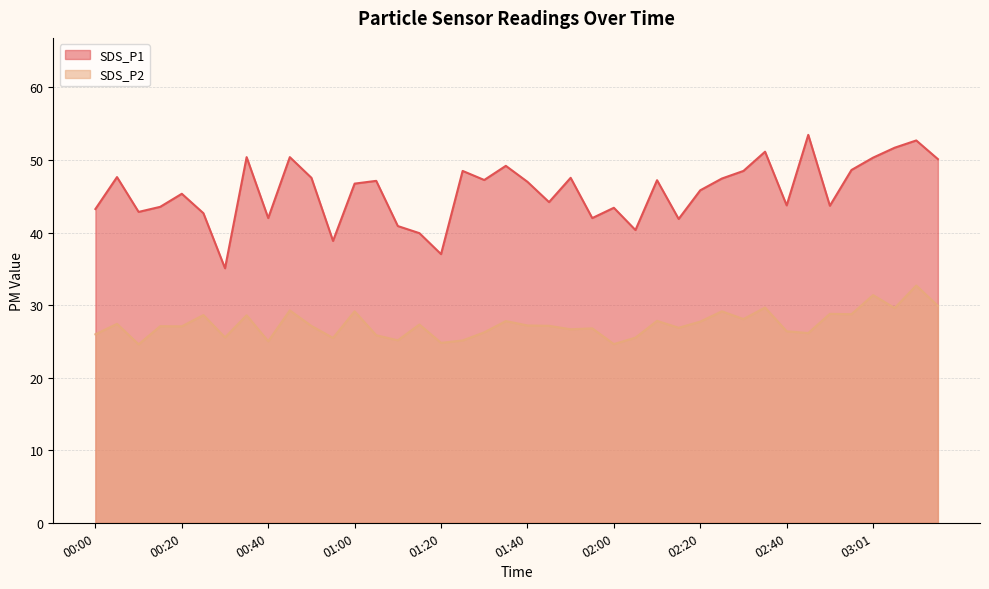

Is the value of SDS_P1 at 01:55 greater than the value of SDS_P2 at 00:35?

Yes